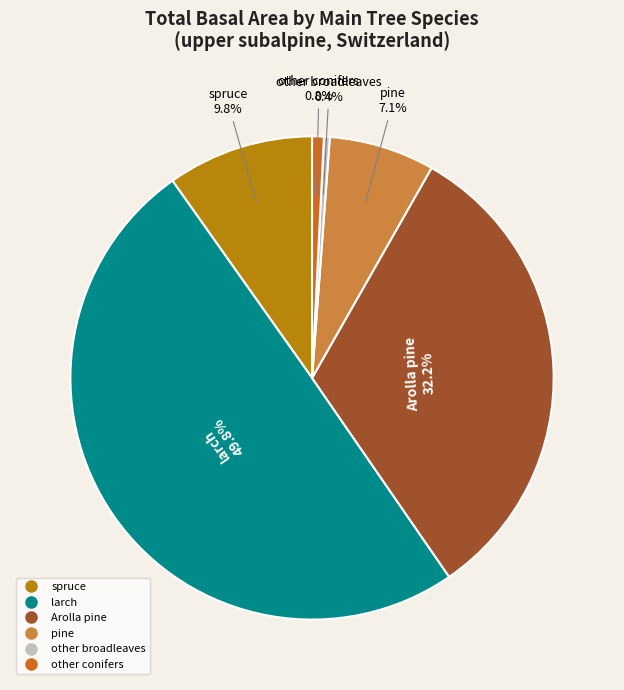

Does pine represent more than half of the total?

No